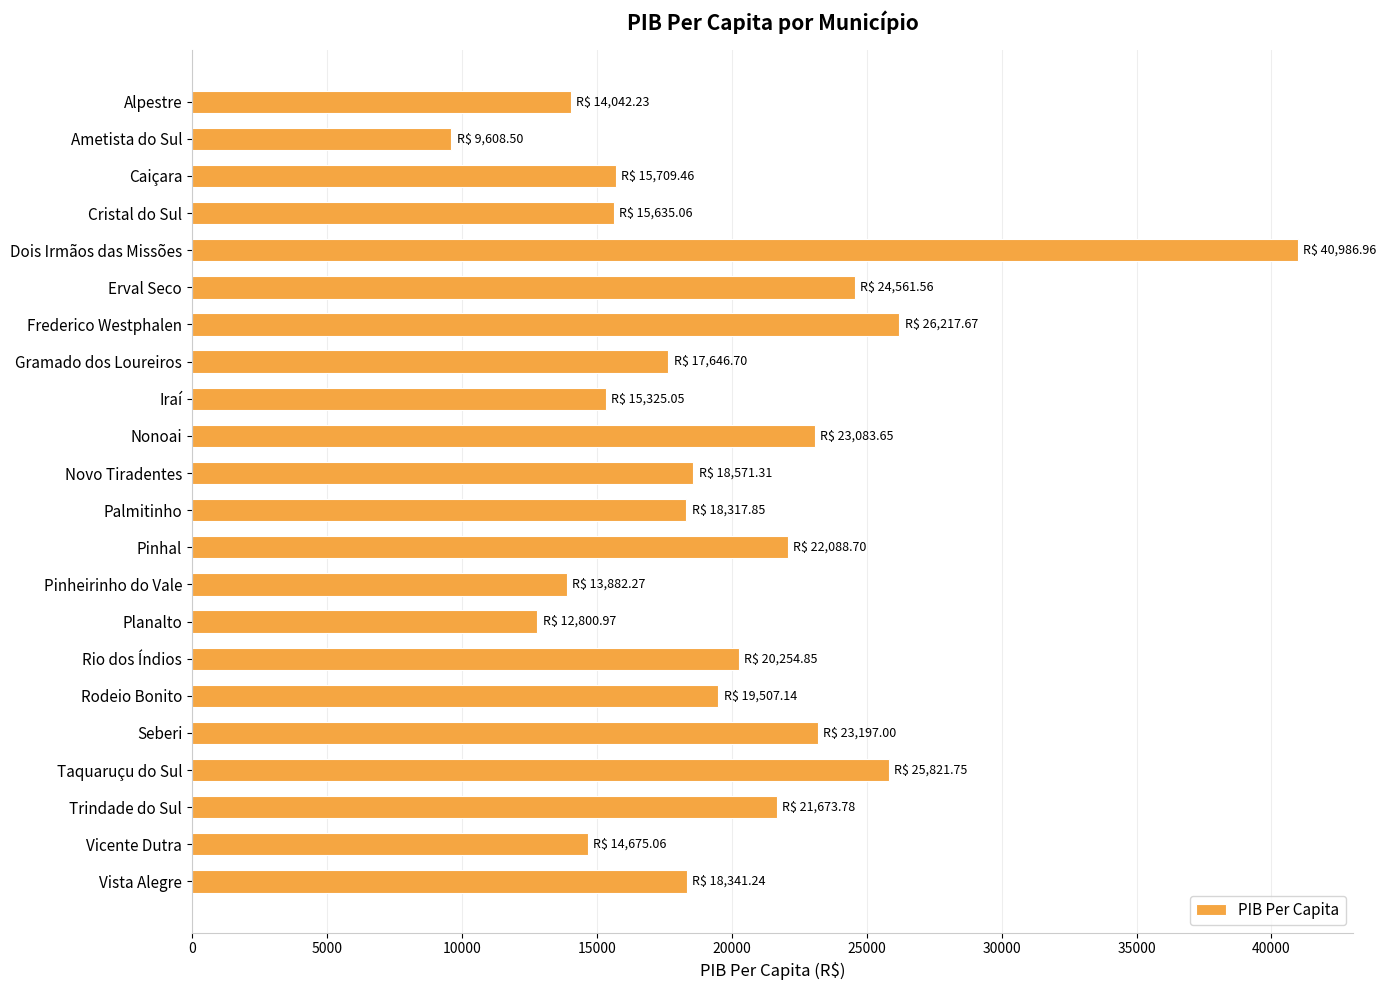

The value at Frederico Westphalen is 12747.6. True or false?

False